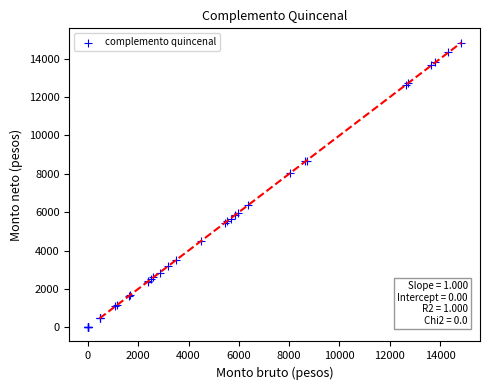

What Y value in the scatter plot is closest to 7422?

8041.4